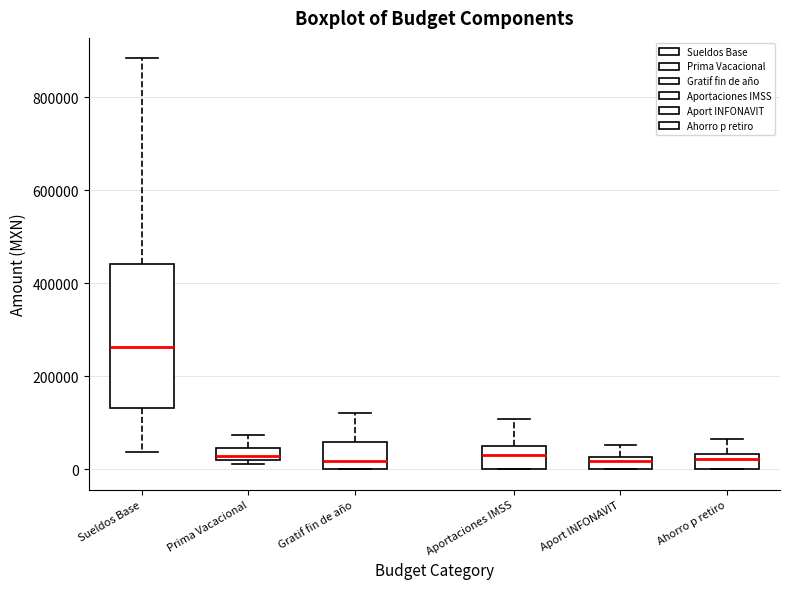

Comparing the boxes themselves (not the whiskers), which one is the tallest?

Sueldos Base